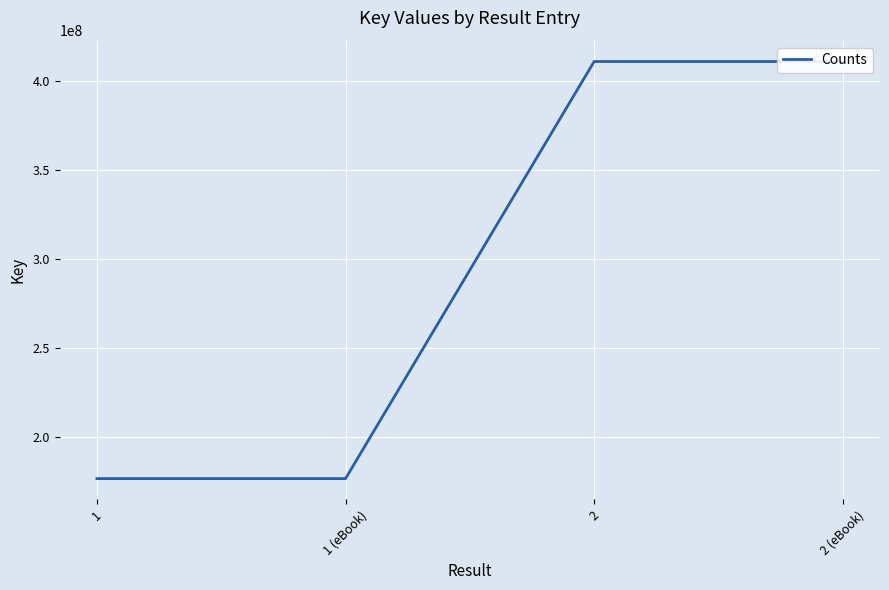

What is the smallest value displayed?

176740348